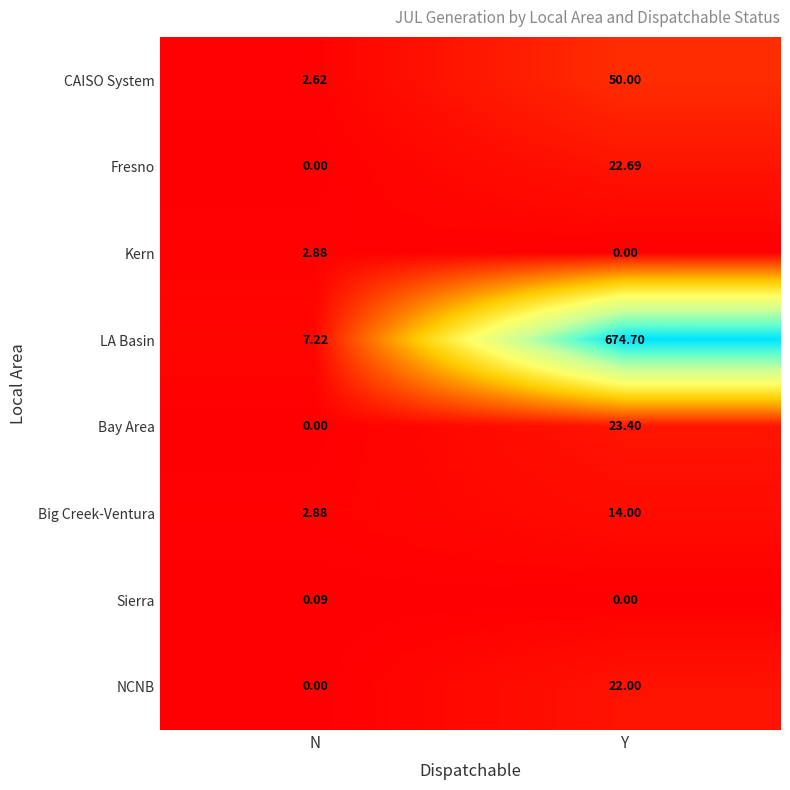

Rank the series by their maximum value, from highest to lowest.

LA Basin, CAISO System, Bay Area, Fresno, NCNB, Big Creek-Ventura, Kern, Sierra